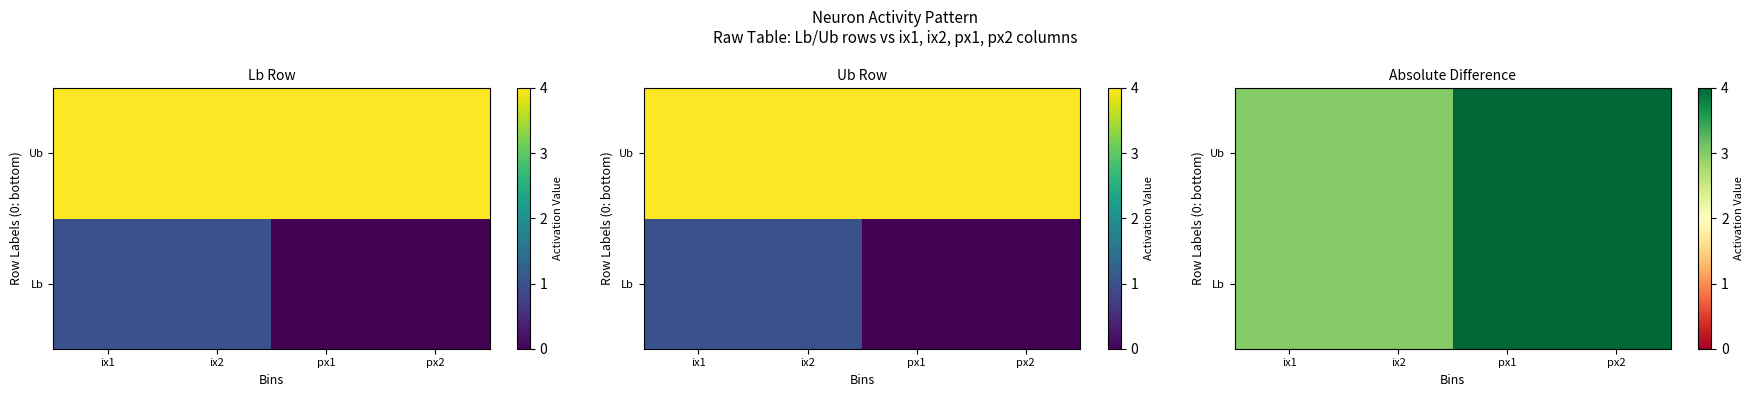

What is the lowest value of the Lb series?

3